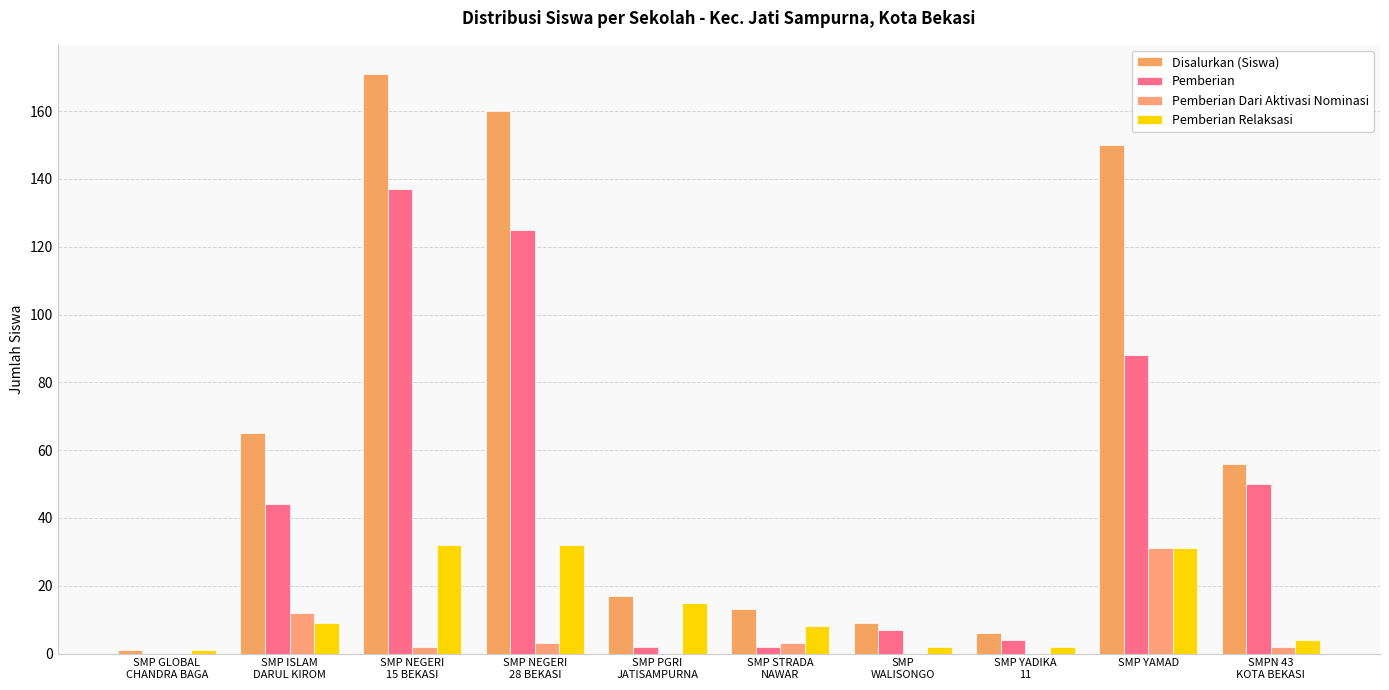

What position from the left is SMP STRADA
NAWAR?

6